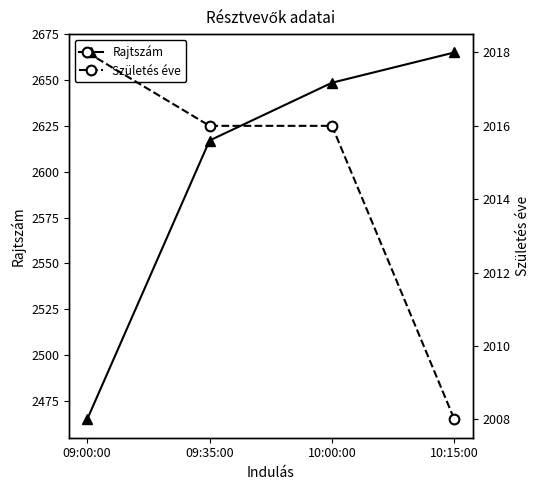

Is this an area chart (filled region under the line)?

No